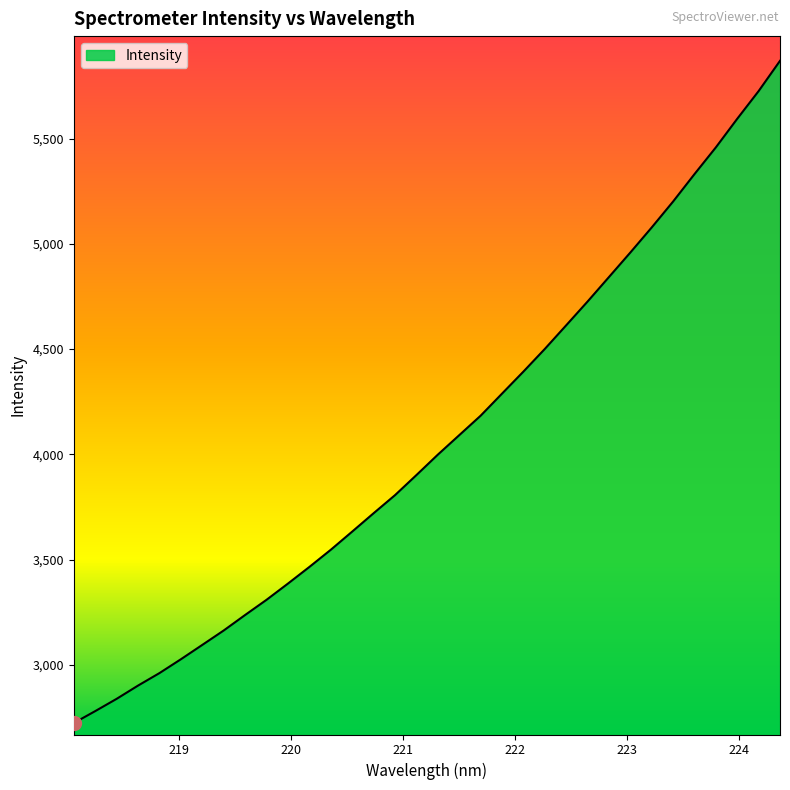

What is the difference between the maximum and minimum values?

3145.1